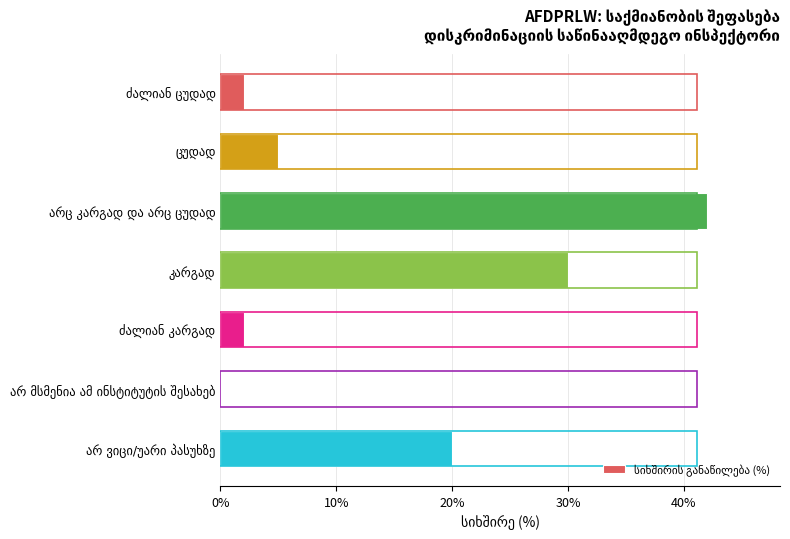

What is the greatest value displayed?

42